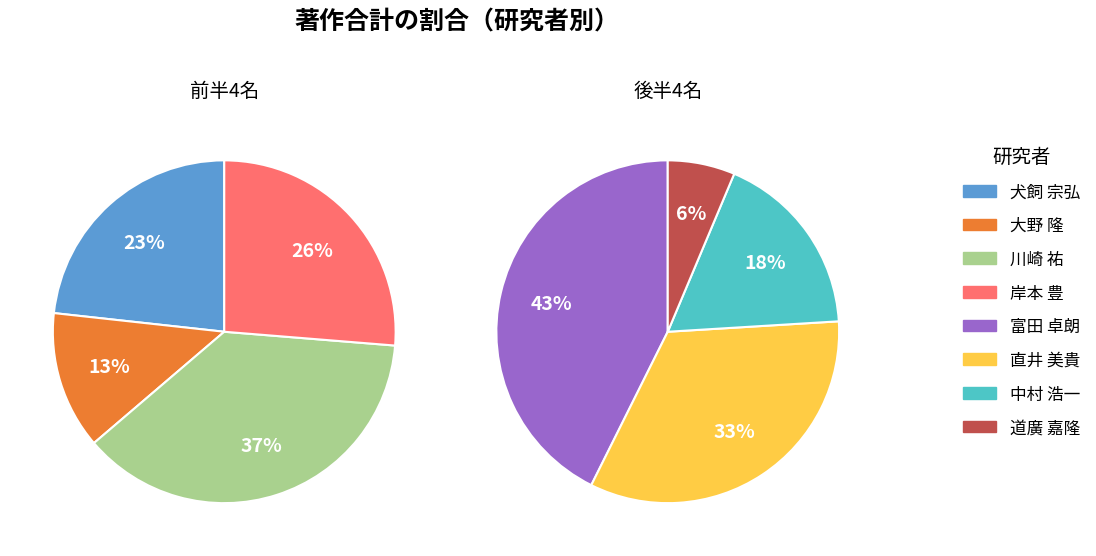

True or false: 富田 卓朗 accounts for 39% of the total.

False